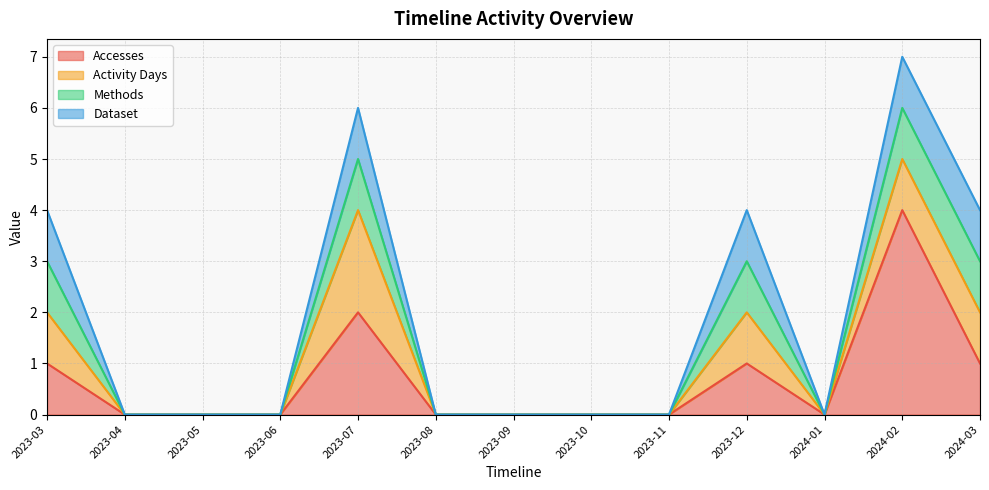

Does the chart display data point markers on the line(s)?

No